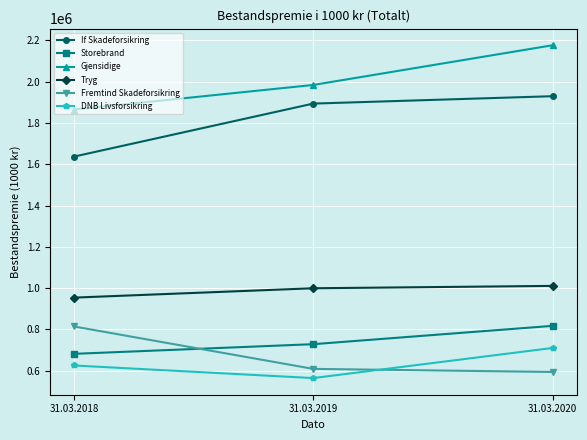

At which category is the sum across all series the highest?

31.03.2020